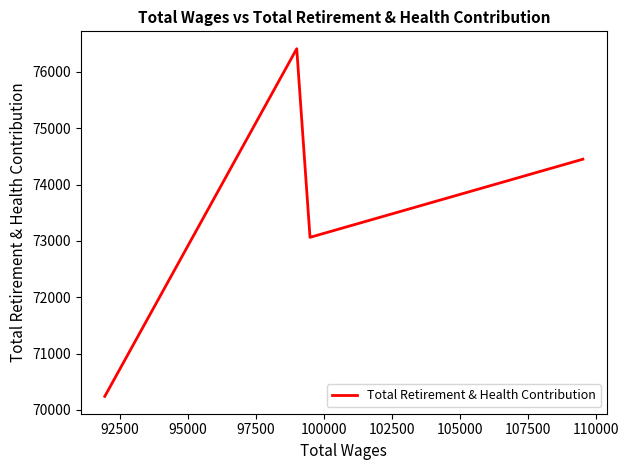

True or false: the data has more than 2 interior local peaks.

False